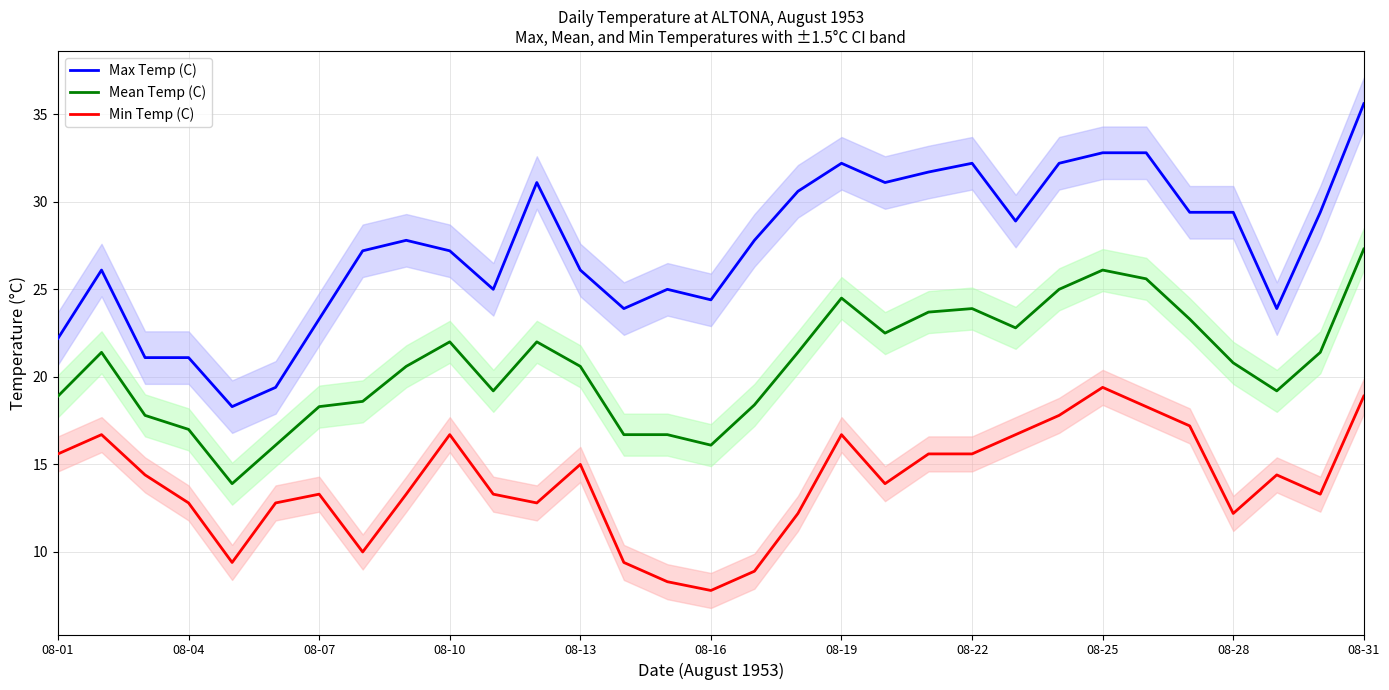

What is the maximum value for Mean Temp (C)?

27.3